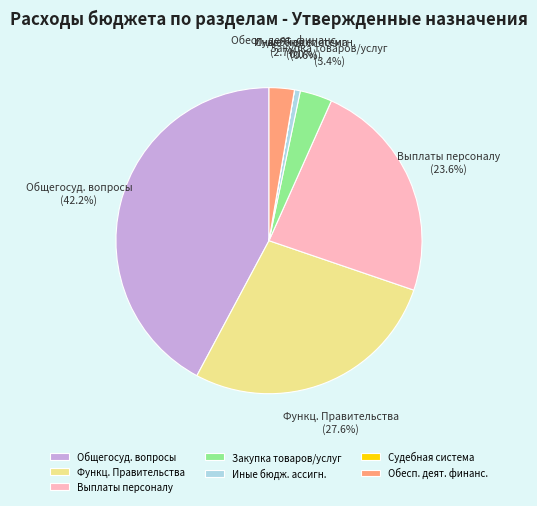

What is the total percentage of Иные бюдж. ассигн. and Закупка товаров/услуг?

4.0%